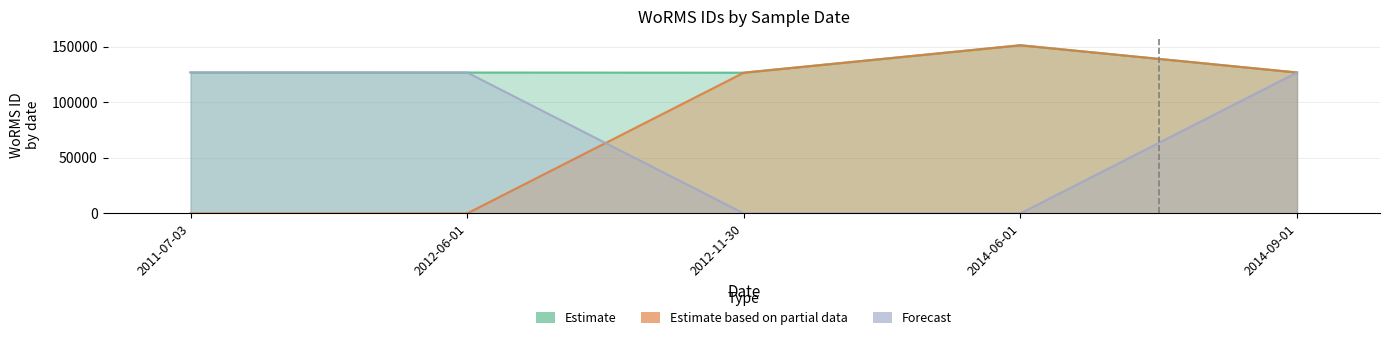

At how many categories does at least one series exceed 81946?

5